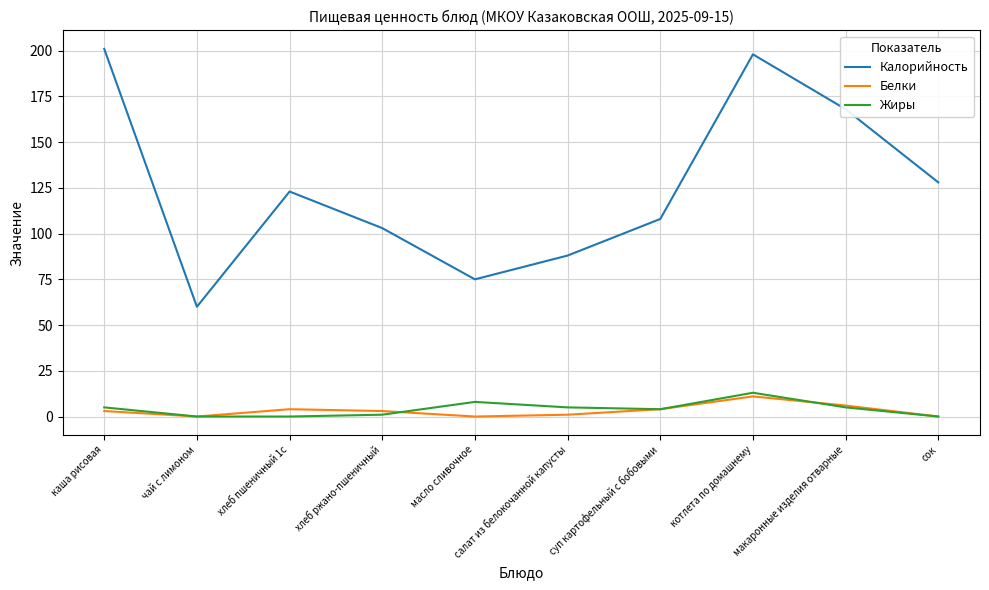

True or false: Калорийность and Жиры cross at least once.

False